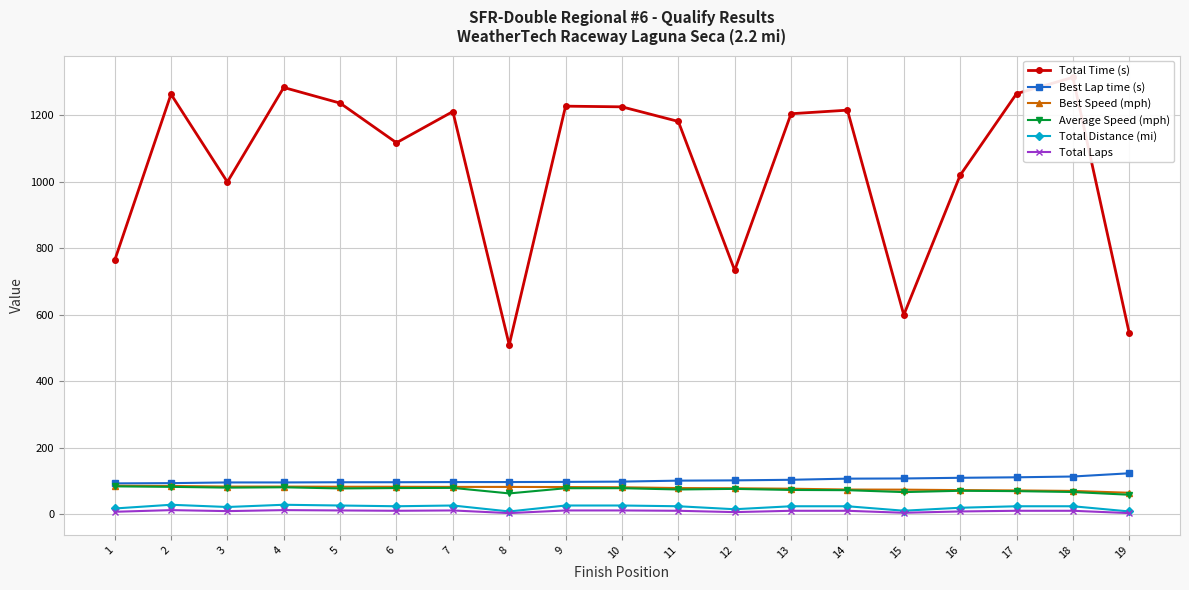

The Total Laps series shows 4.0 at 8. True or false?

True